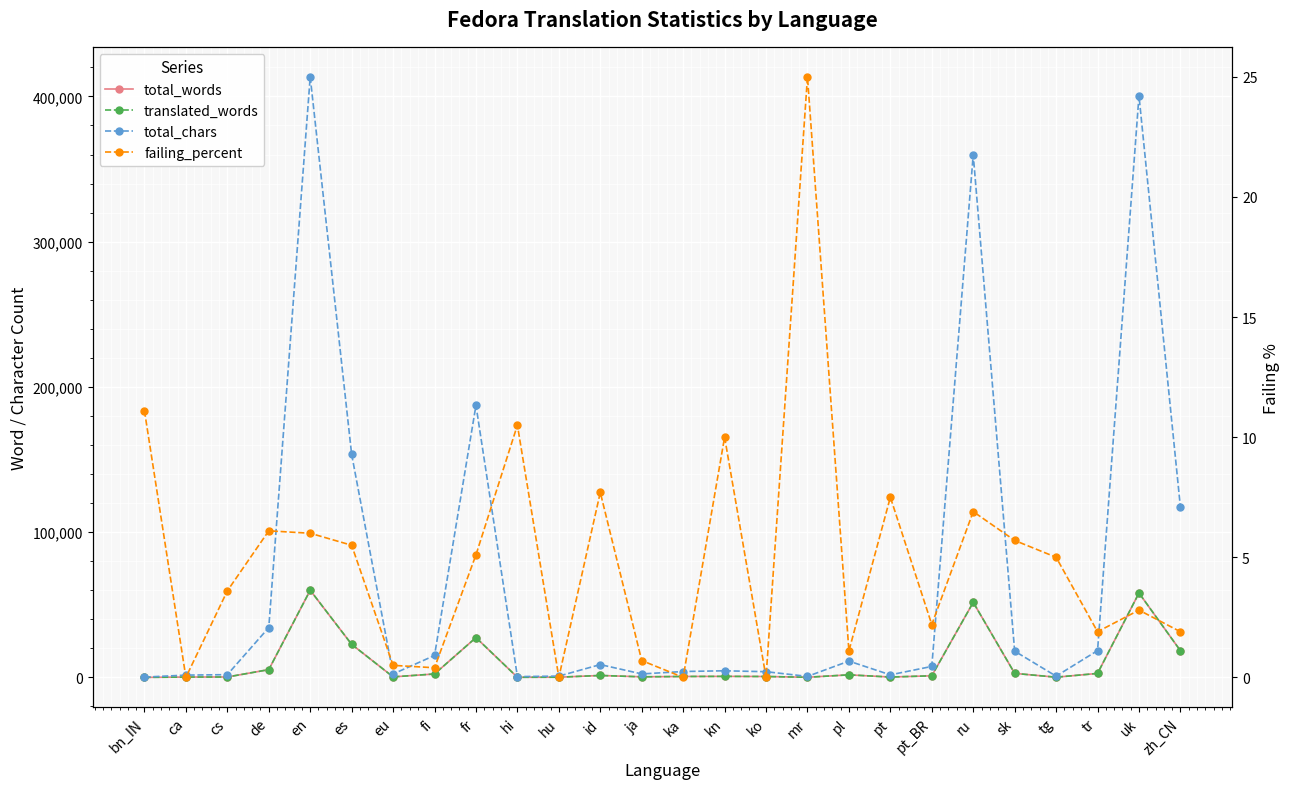

What is the difference between the maximum and second lowest values in the failing_percent series?

25.0